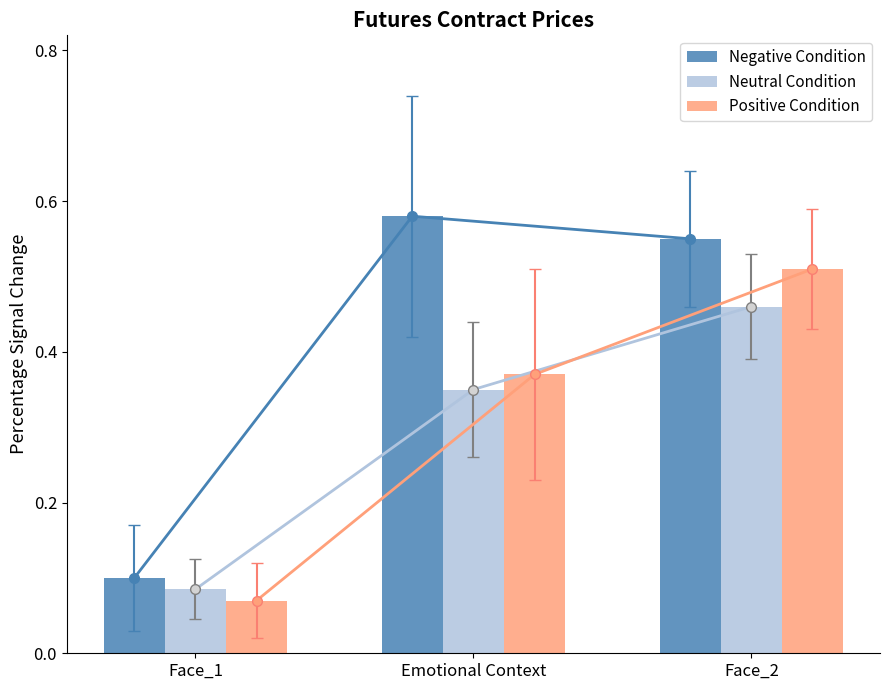

List the labels in order of Positive Condition value, smallest first.

Face_1, Emotional Context, Face_2